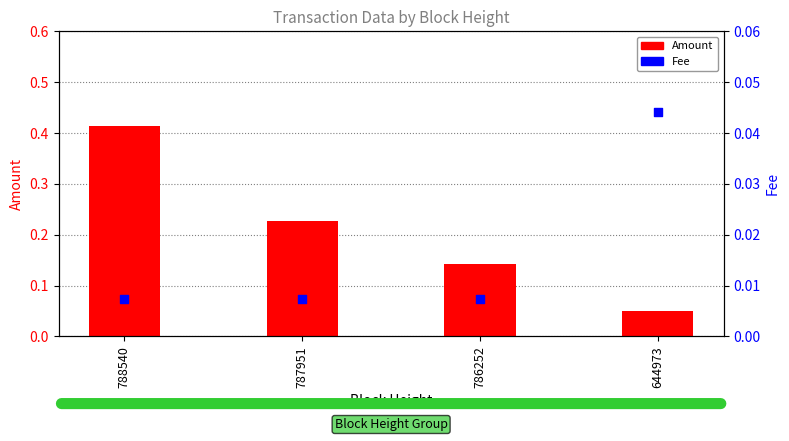

What is the total value across all series at 788540?

0.4